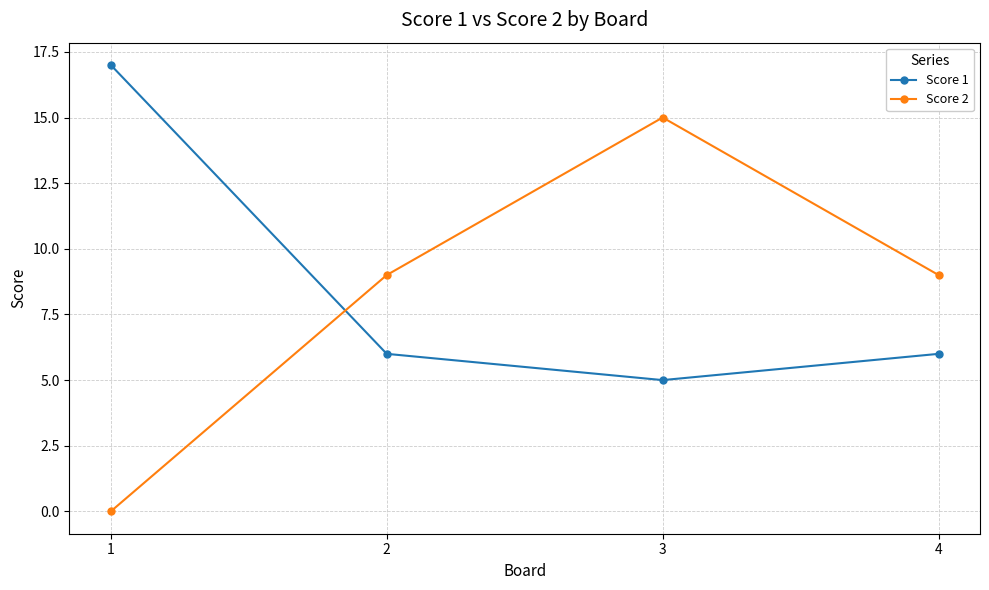

At which category does Score 2 reach its first local peak?

3